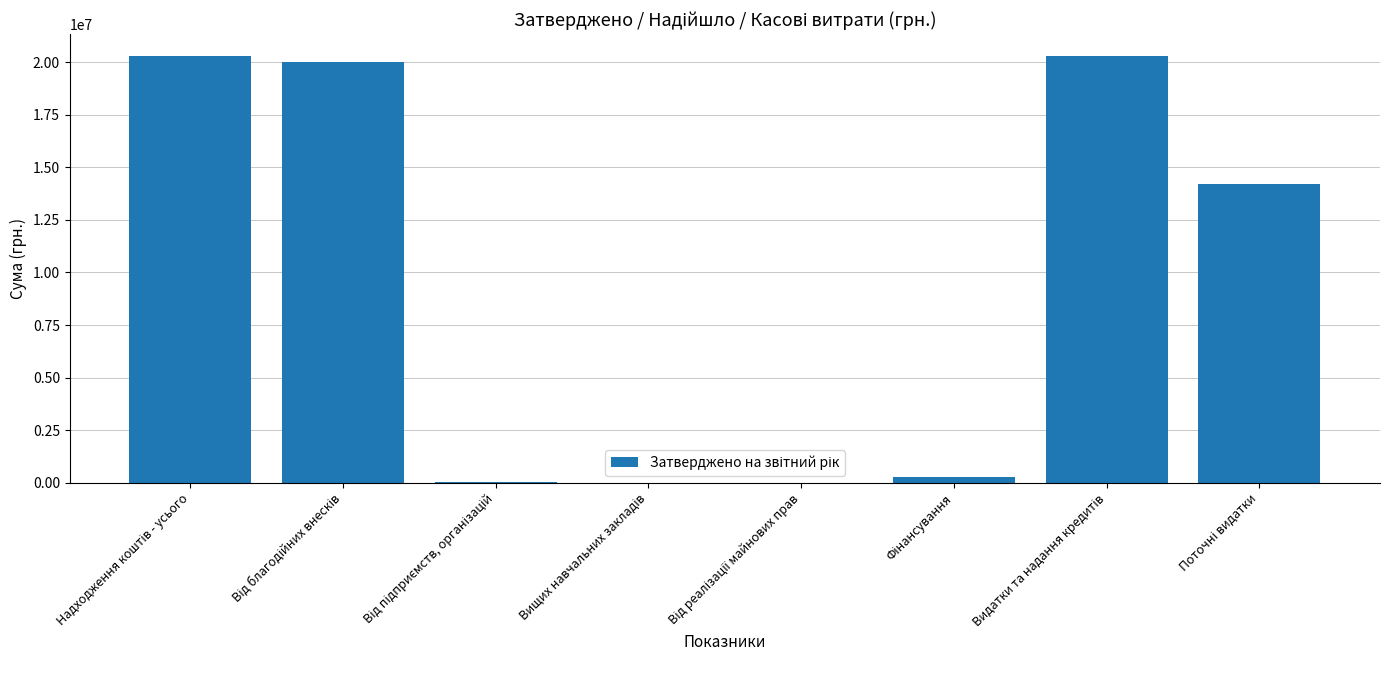

What is the greatest value displayed?

20320762.5